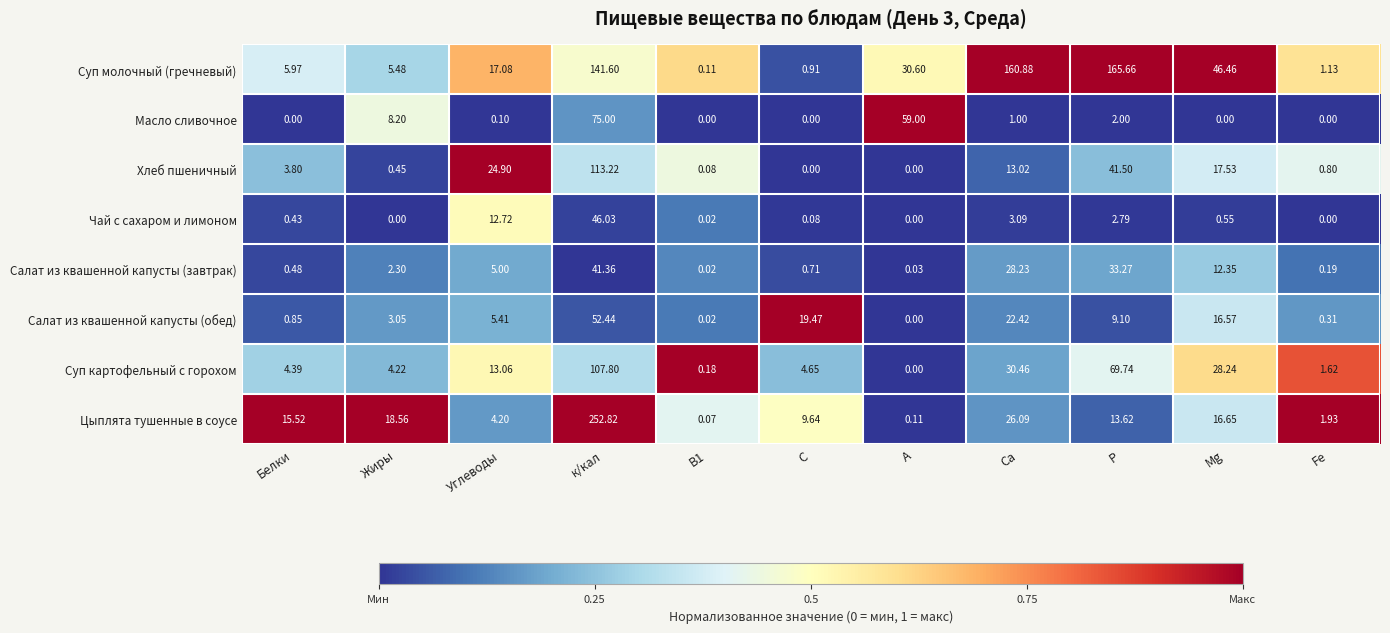

Which category has the highest value in the Салат из квашенной капусты (обед) series?

к/кал